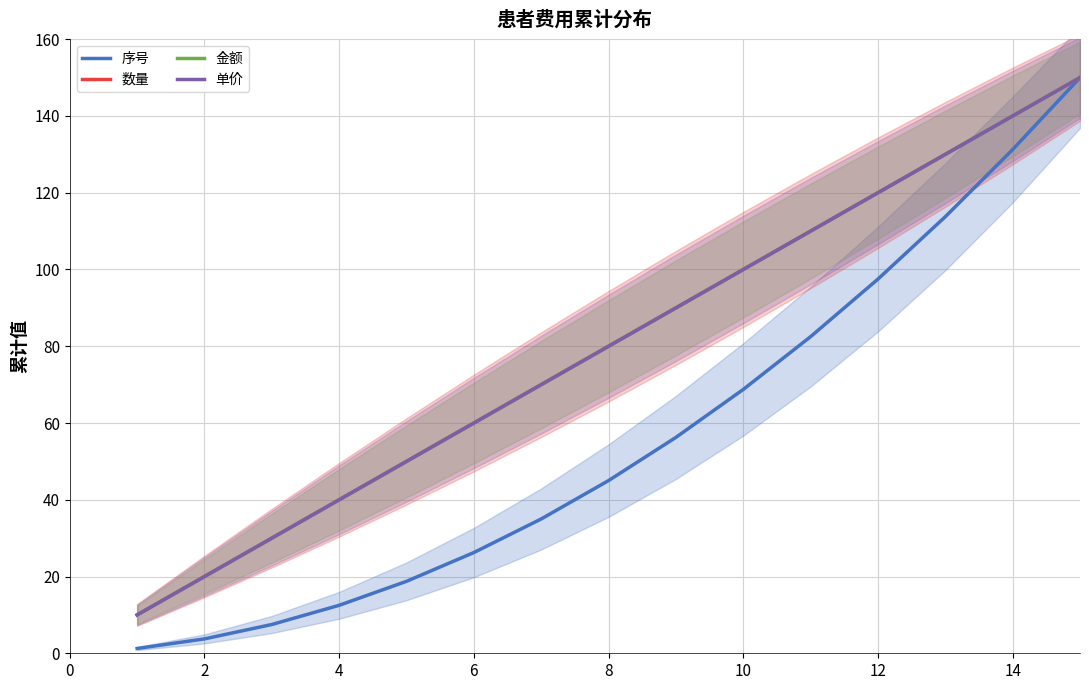

What is the difference between the second highest and minimum values in the 单价 series?

130.0